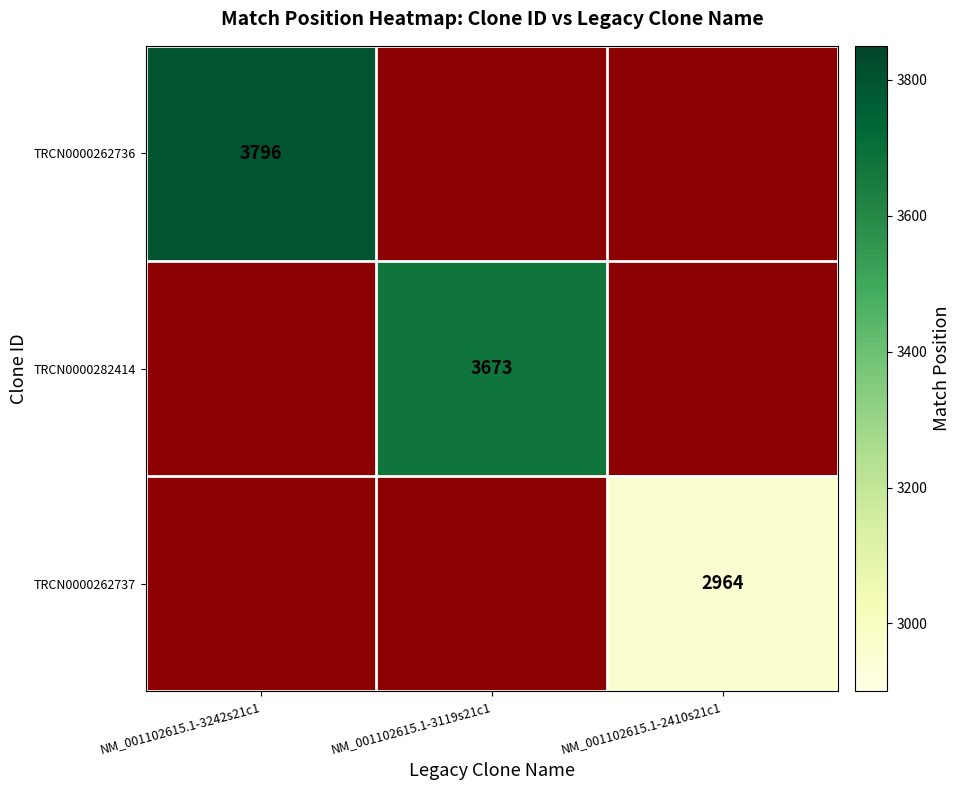

Count the number of data series in this chart.

3